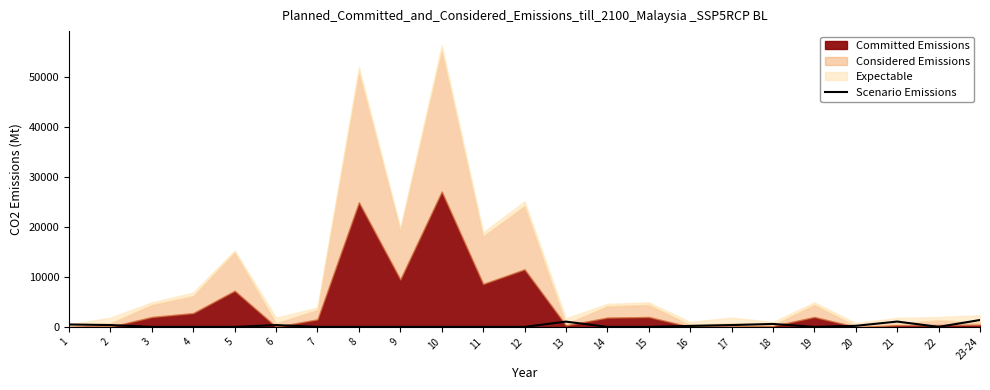

Is it true that the value at 4 is 0.0?

True